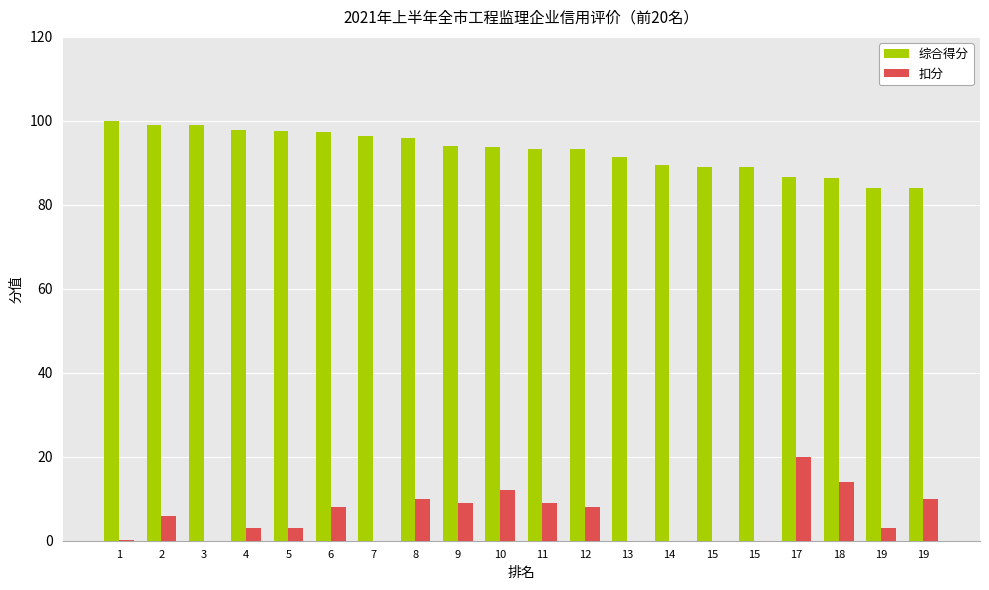

Count the number of categories in the chart.

20